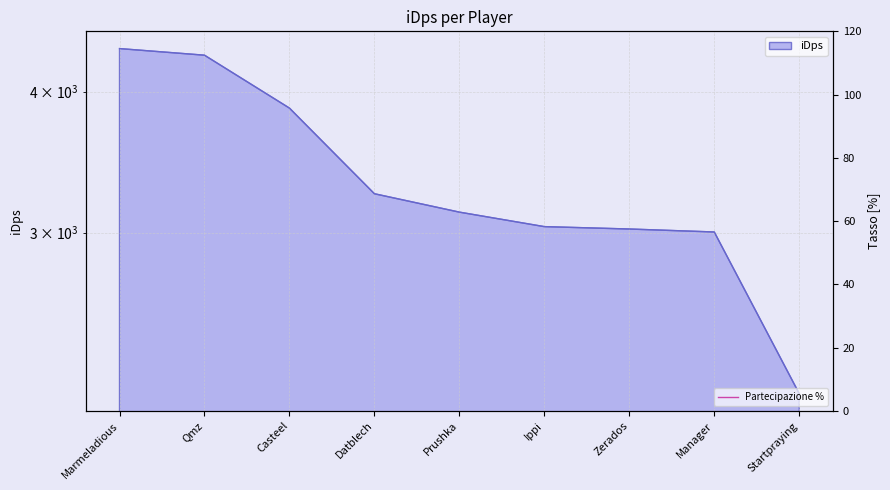

The chart shows a value of 2160.3 at Startpraying. True or false?

True